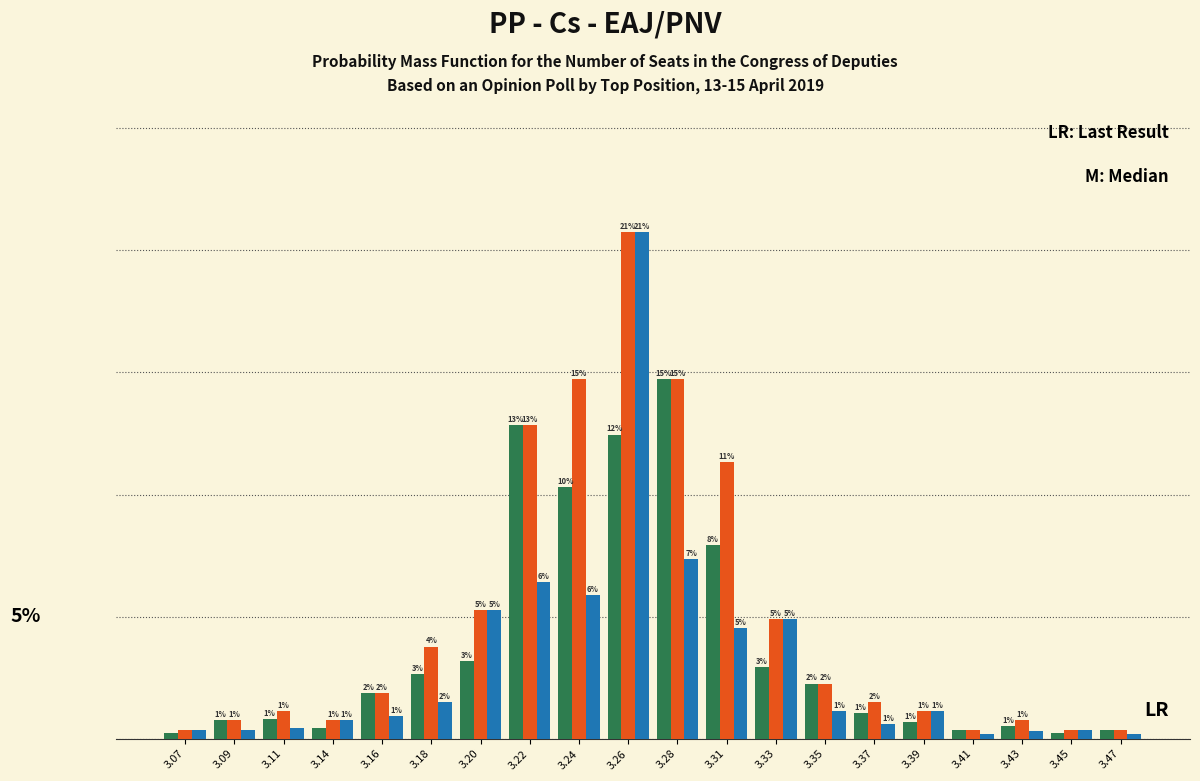

Does the chart contain any negative values?

No